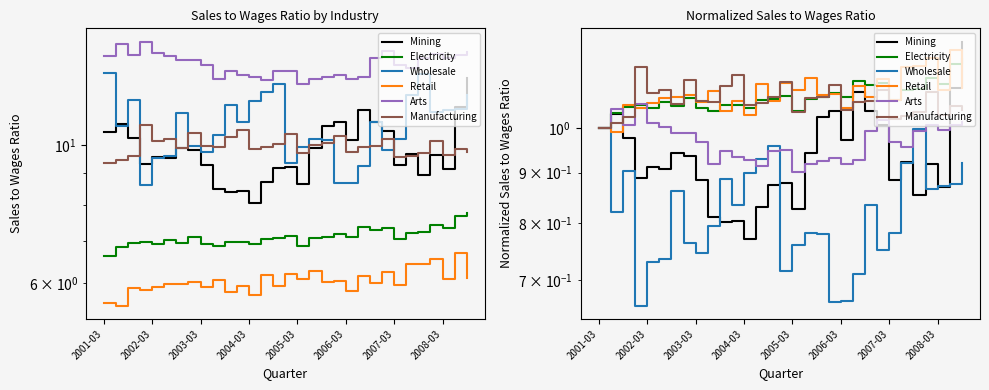

What are all the series names shown in the legend?

Mining, Electricity, Wholesale, Retail, Arts, Manufacturing